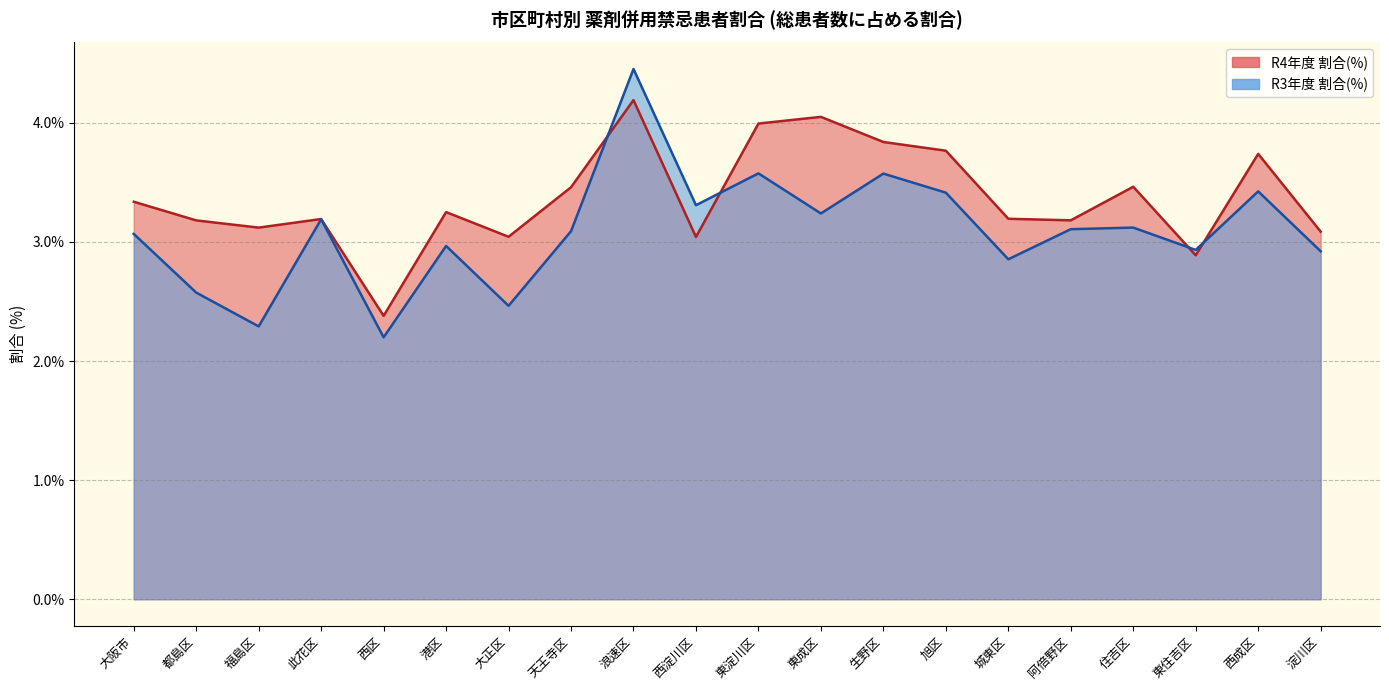

True or false: R4年度 割合(%) has a value of 3.2 at 都島区.

True